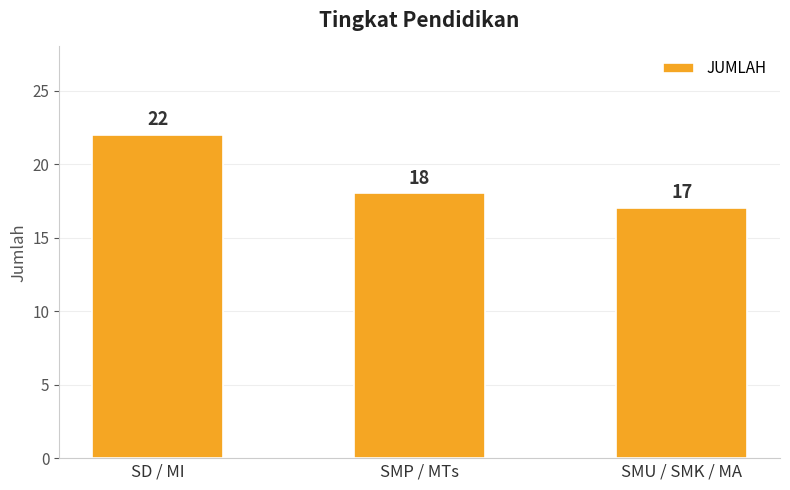

What is the average value?

19